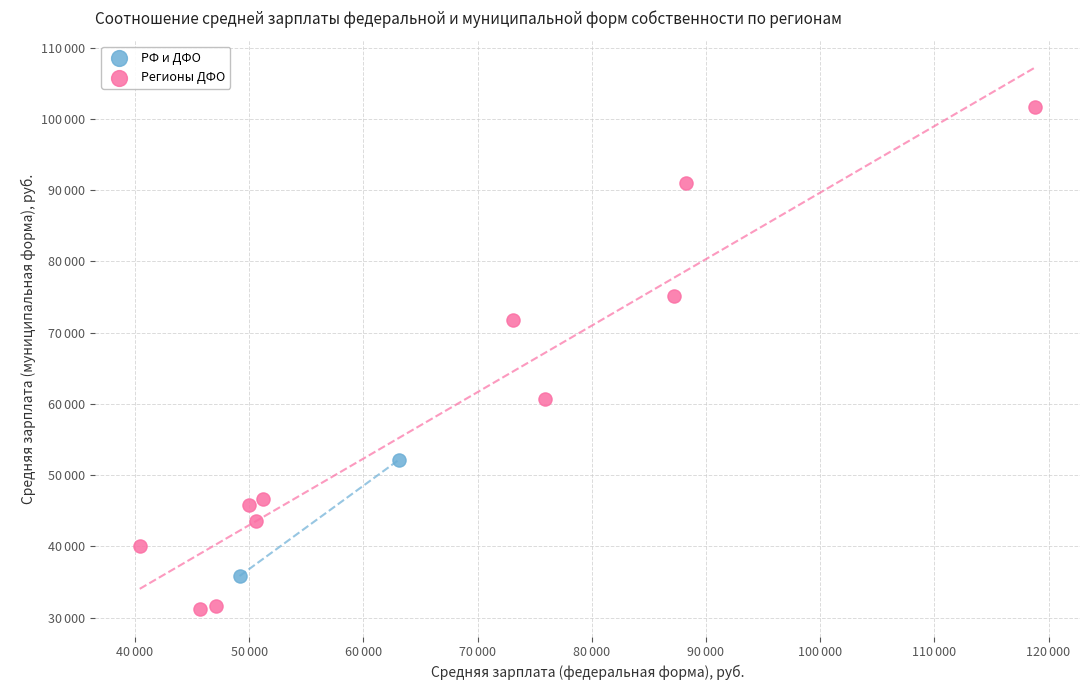

Which series contains the lowest Y value?

Регионы ДФО